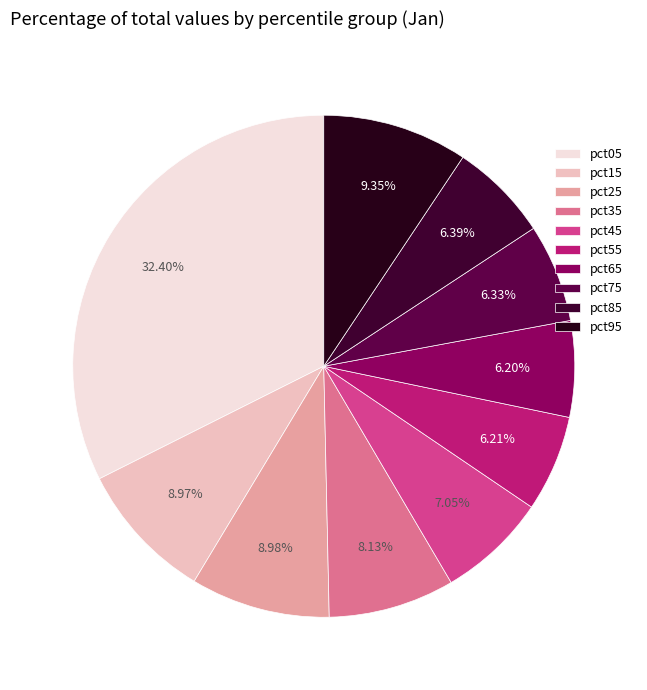

To the nearest percent, what is the combined percentage of pct75 and pct45?

13%